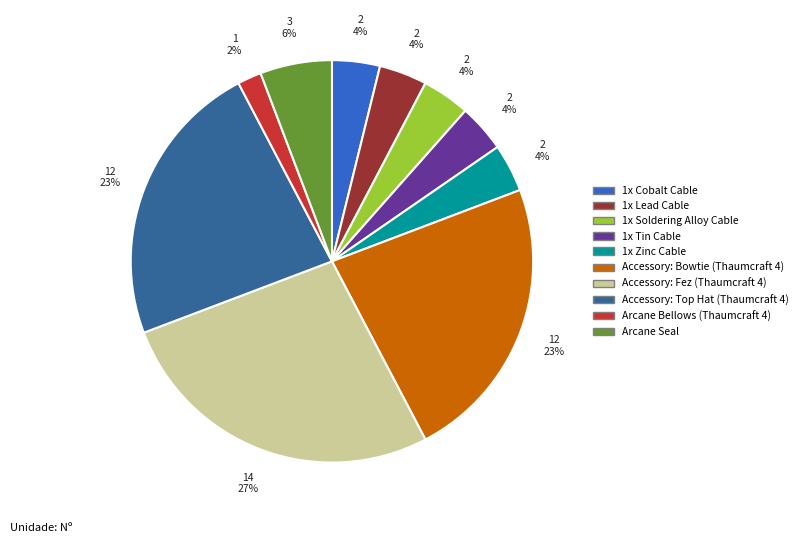

To the nearest percent, what is the difference between the Accessory: Bowtie (Thaumcraft 4) and Arcane Bellows (Thaumcraft 4) slice percentages?

21%